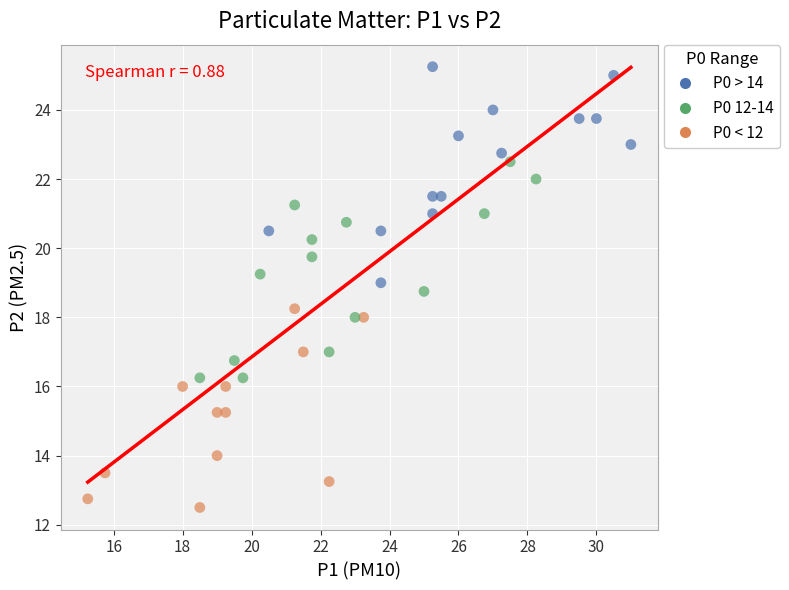

What is the range of X values (max minus min)?

15.8